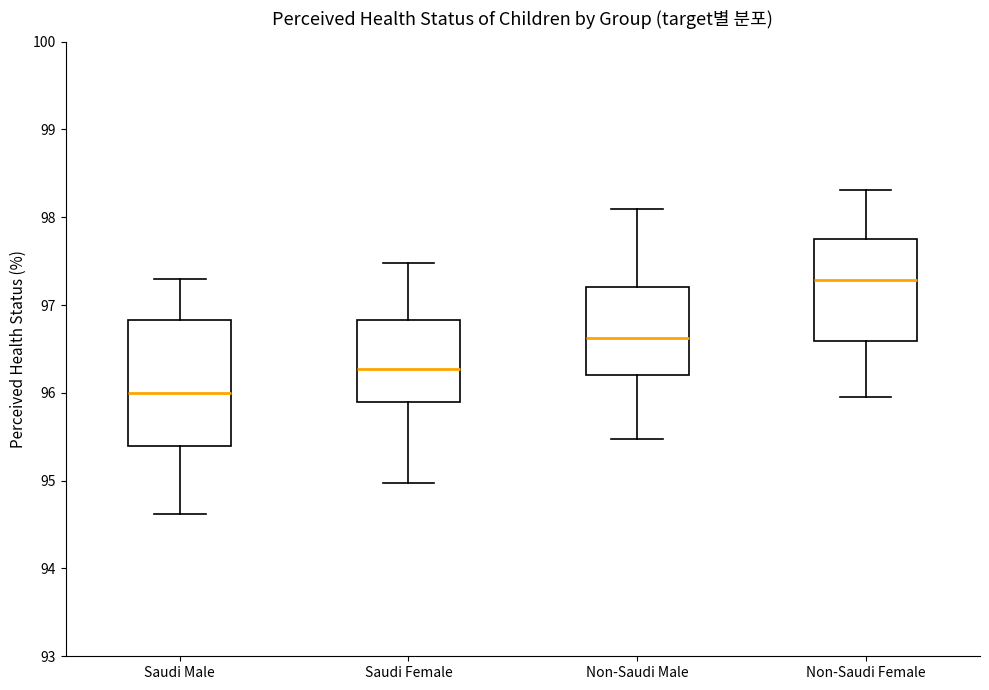

Which box's median line is the highest?

Non-Saudi Female